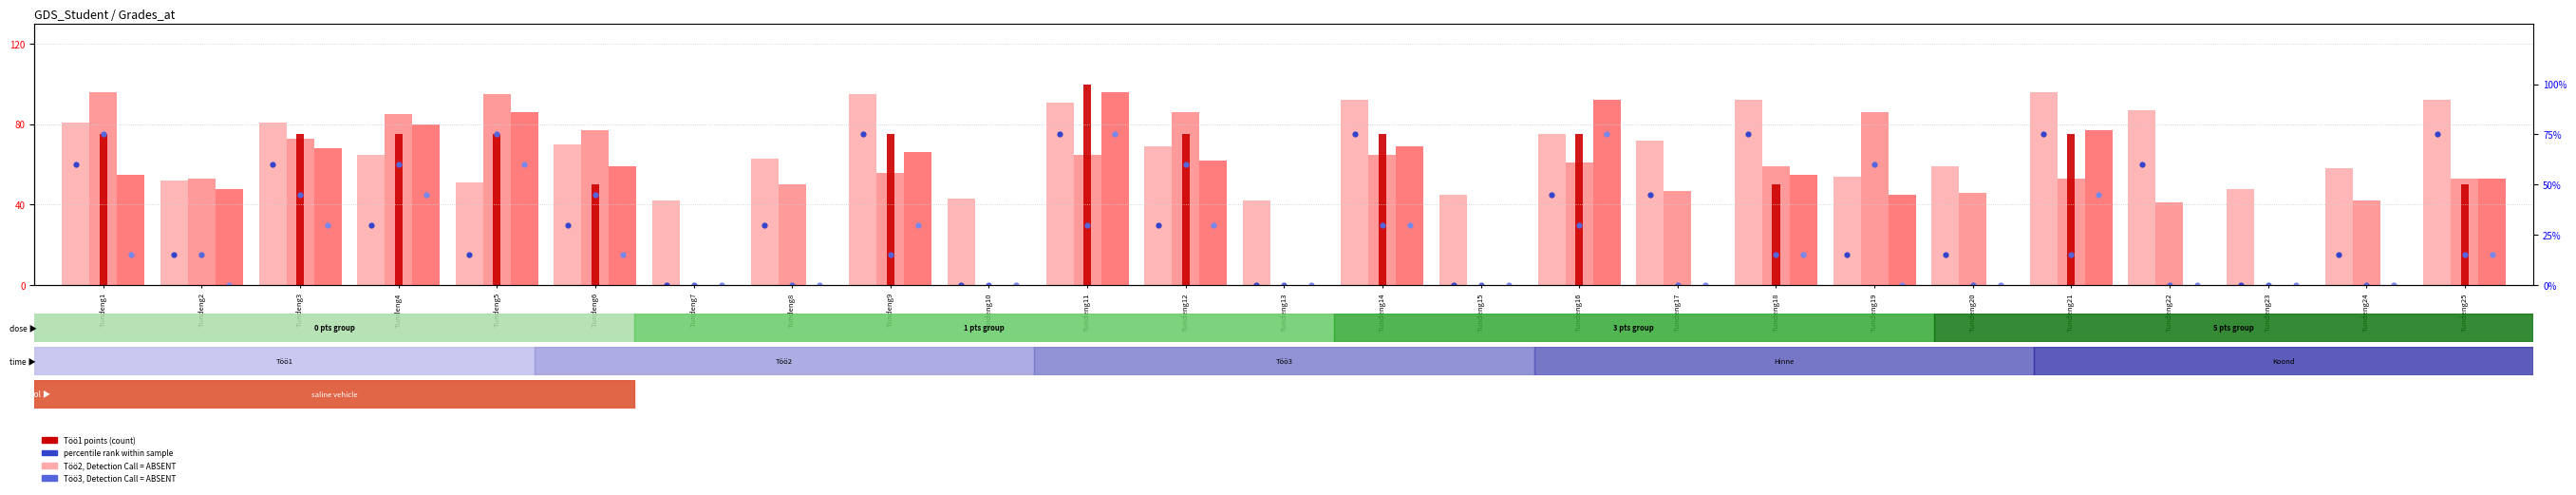

Which series has the widest spread of Y values?

Koond